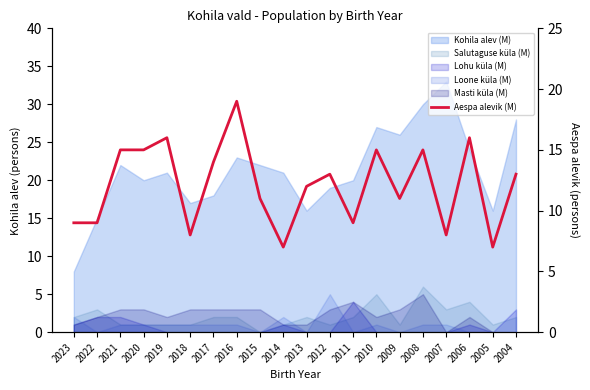

Reading right to left, list all the values displayed in this chart.

2004=13	2005=7	2006=16	2007=8	2008=15	2009=11	2010=15	2011=9	2012=13	2013=12	2014=7	2015=11	2016=19	2017=14	2018=8	2019=16	2020=15	2021=15	2022=9	2023=9